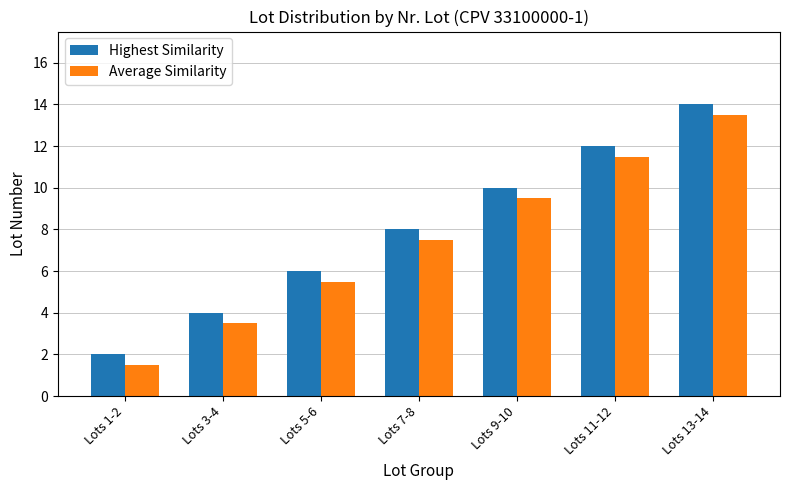

At which label does Average Similarity reach its minimum?

Lots 1-2